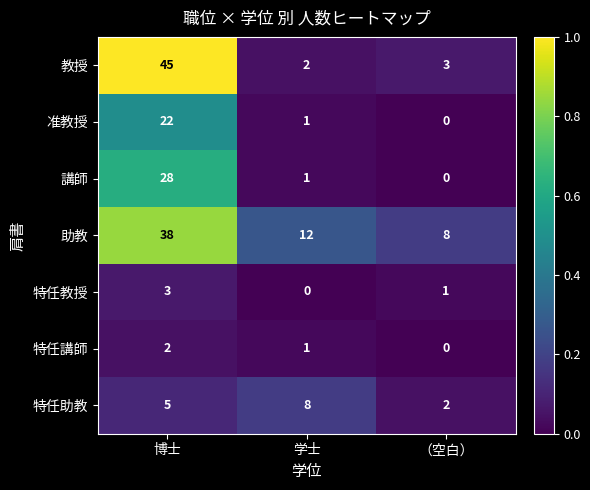

At which category is the sum across all series the highest?

博士